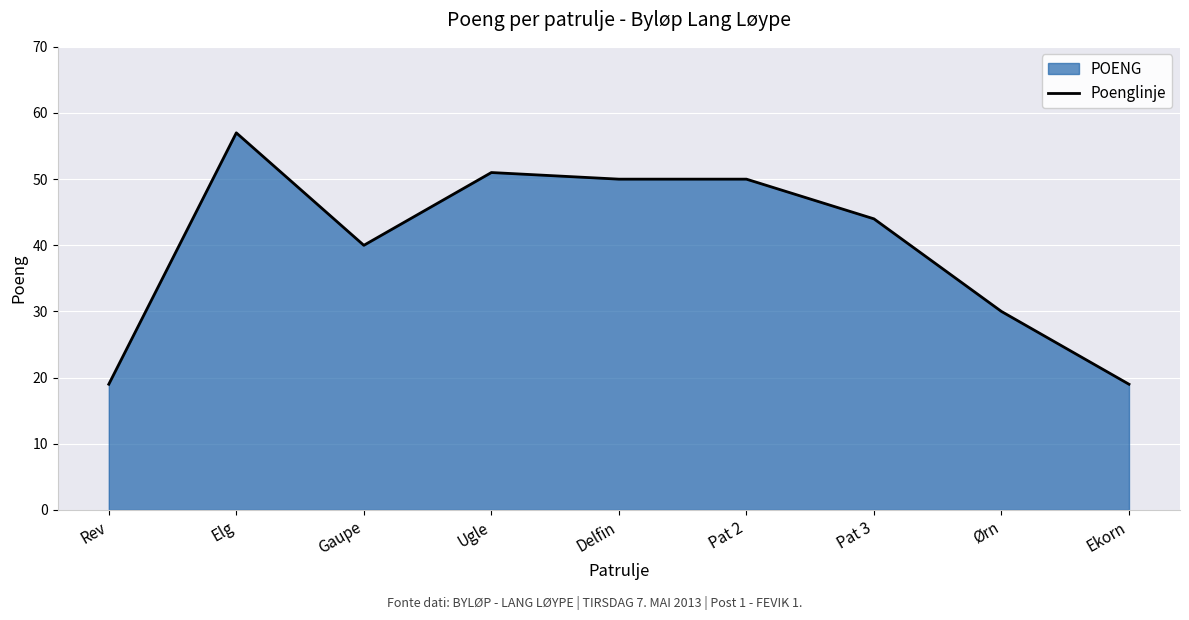

How many data points are less than 44?

4